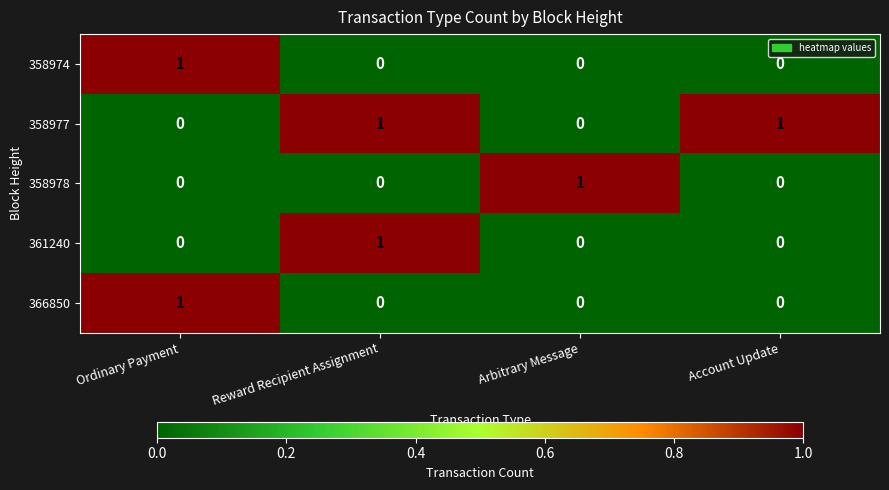

Is it true that 358977 equals 2 at Reward Recipient Assignment?

False